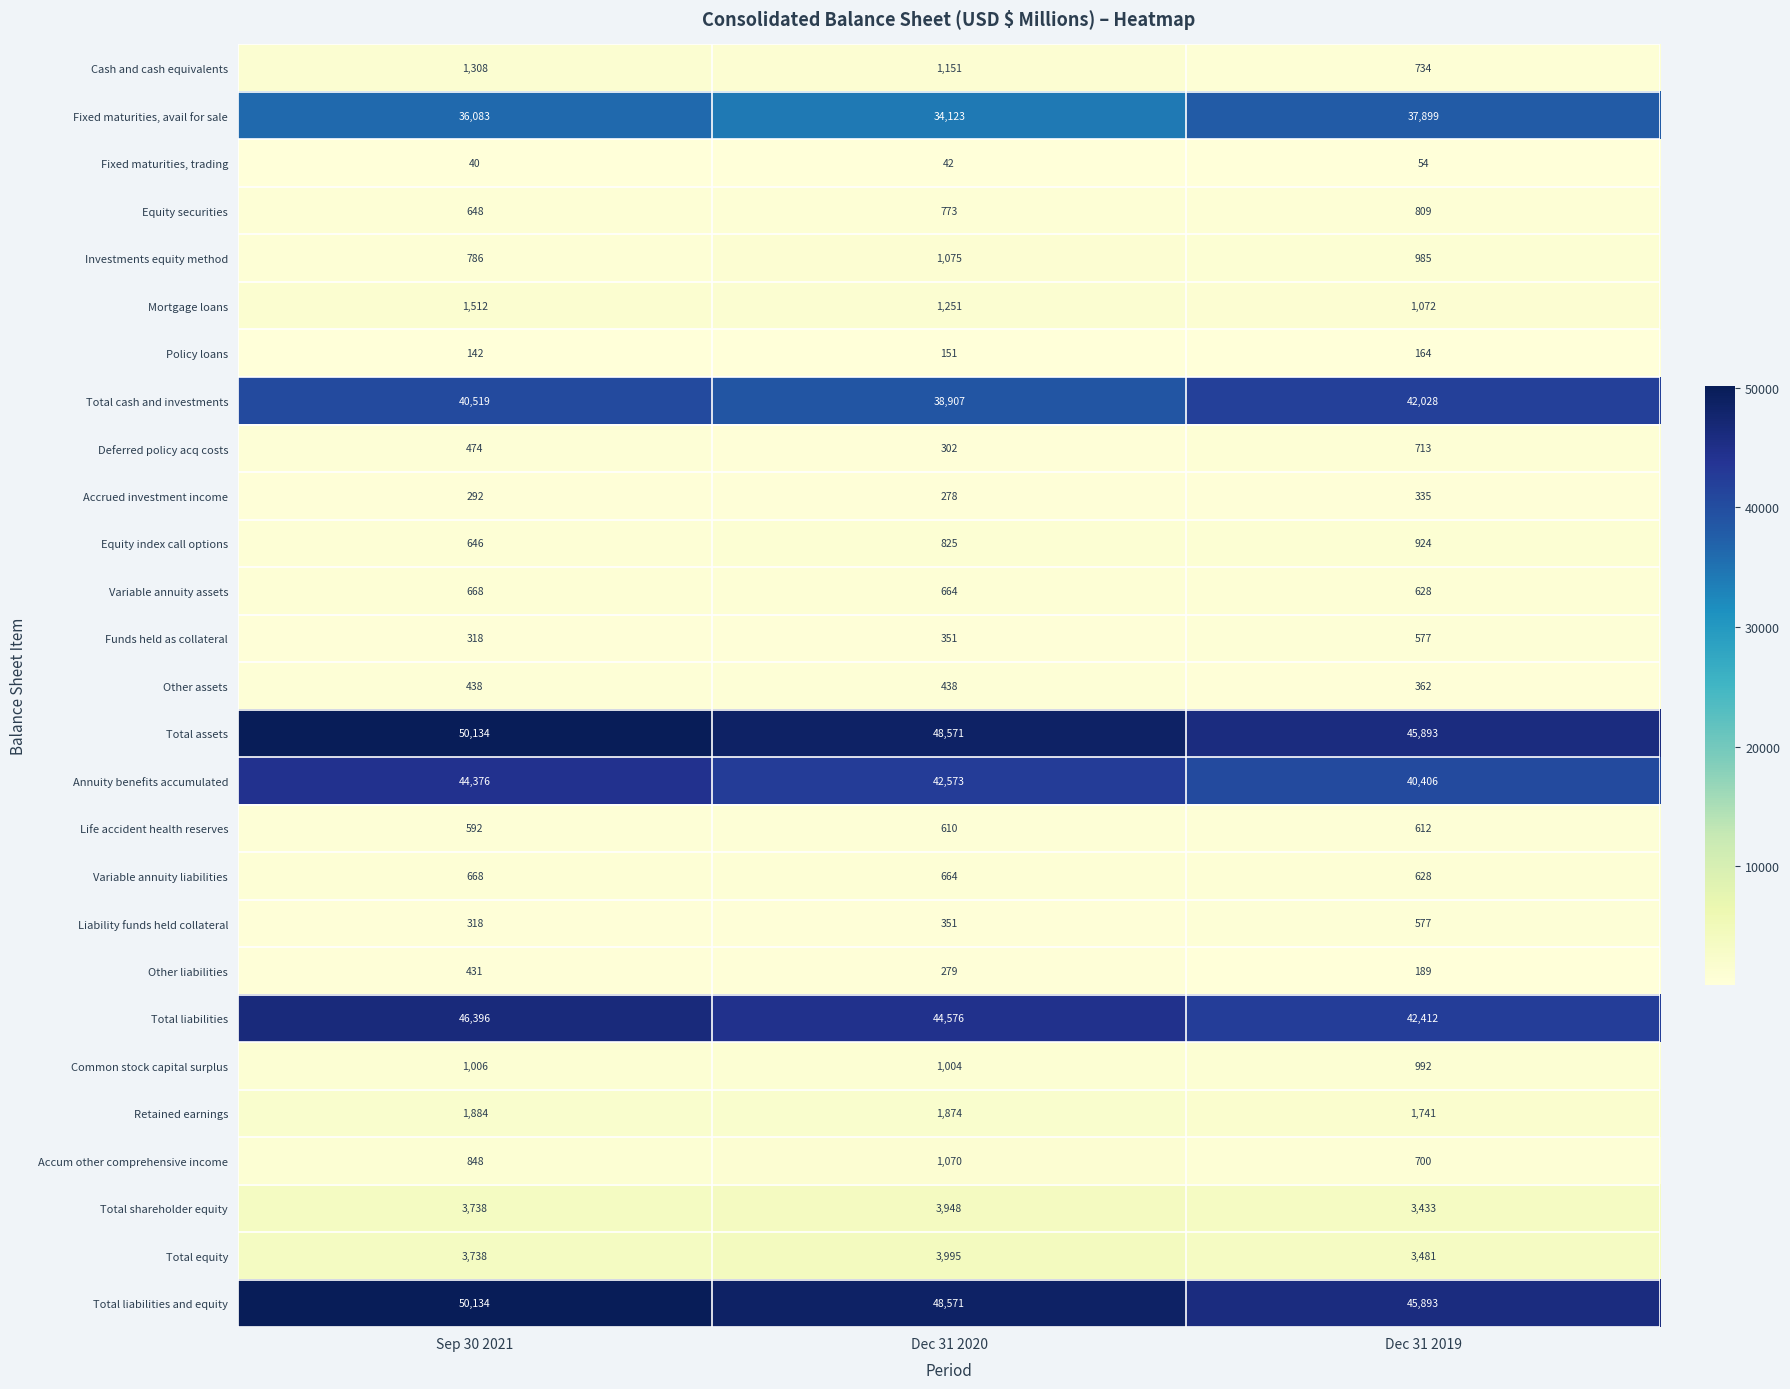

The Equity securities series shows 1403 at Dec 31 2019. True or false?

False